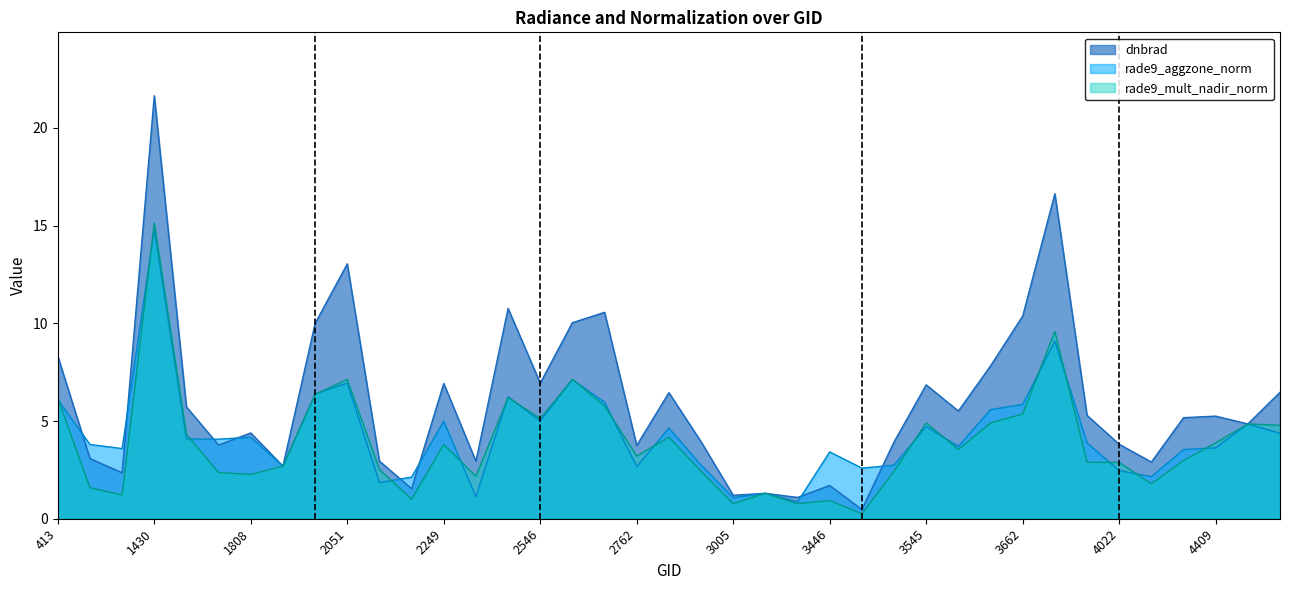

Between 2249 and 4157, which is larger?

2249